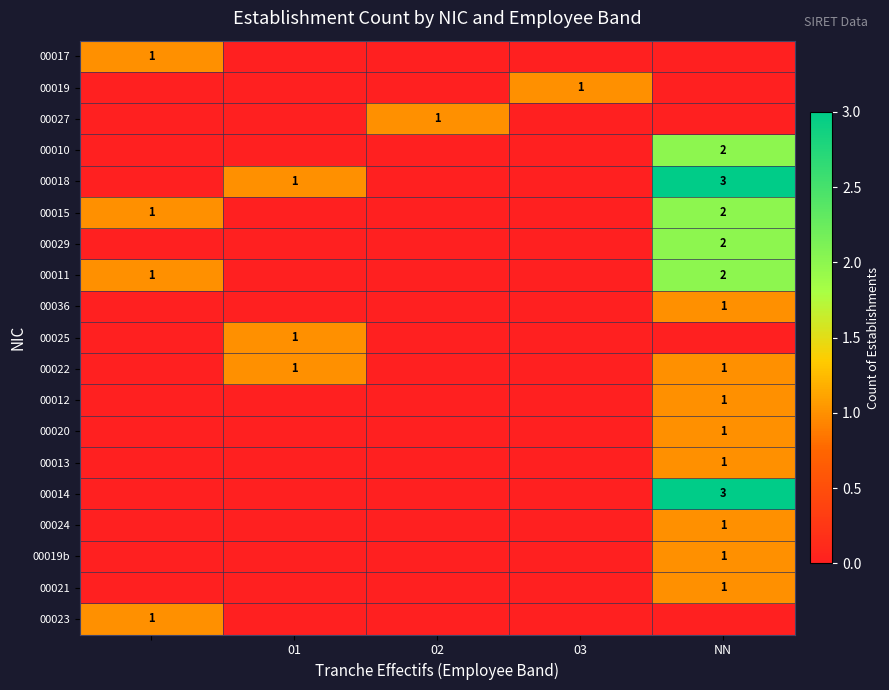

Is it true that 00022 equals 1 at 01?

True